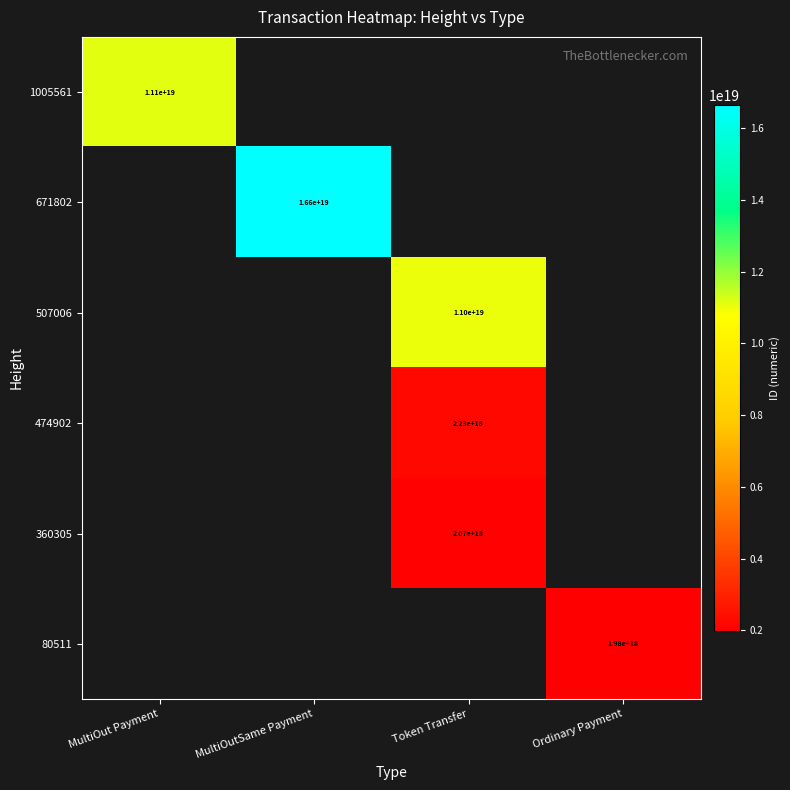

How many data points does each series have?

4